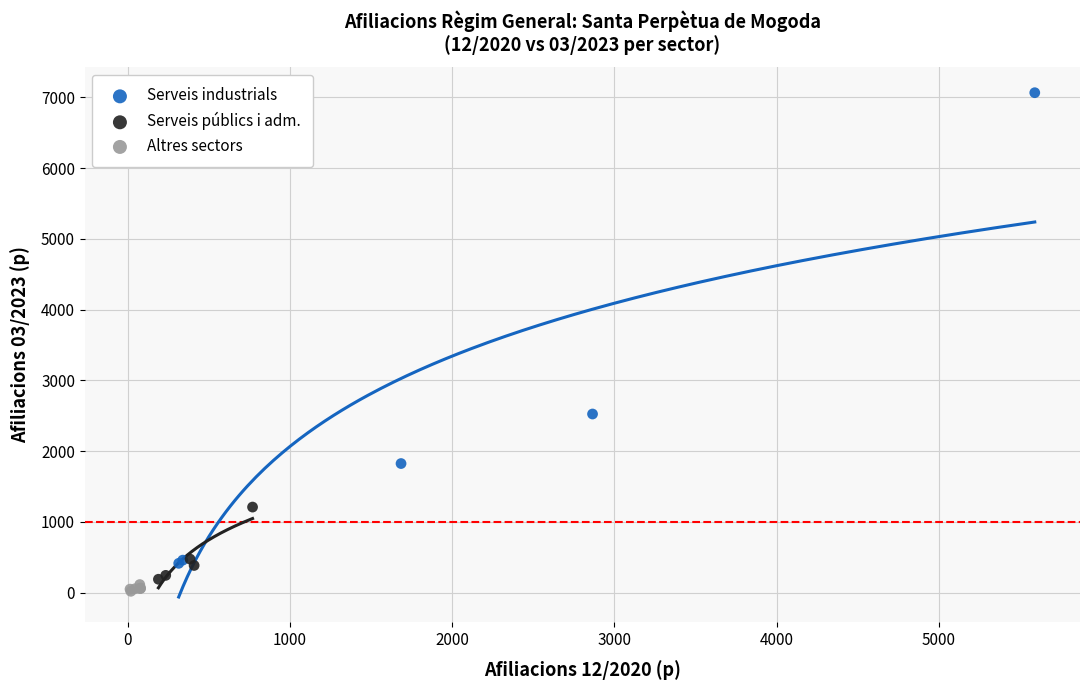

Which series contains the highest Y value?

Serveis industrials